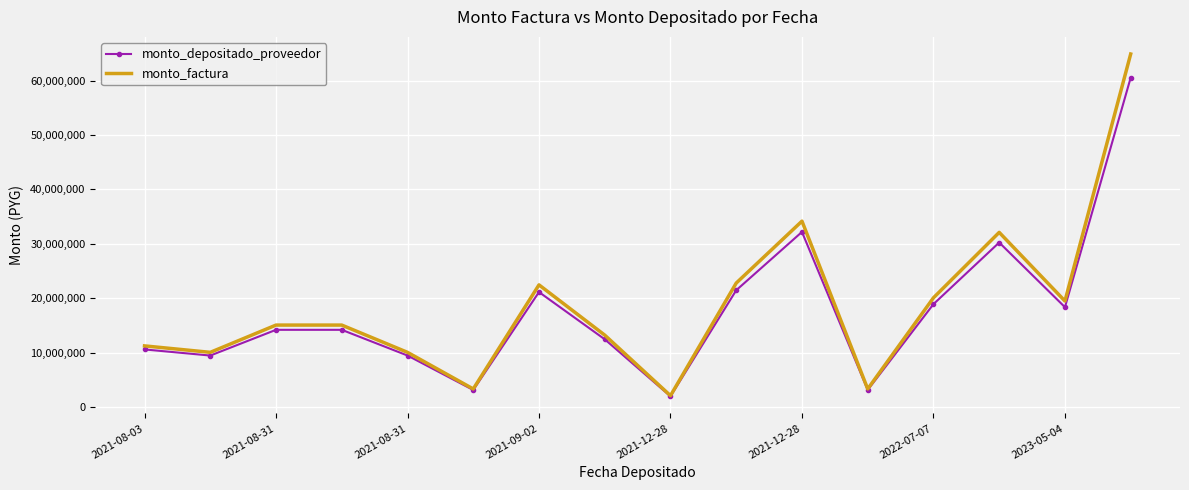

What is the maximum value shown in the chart?

64900000